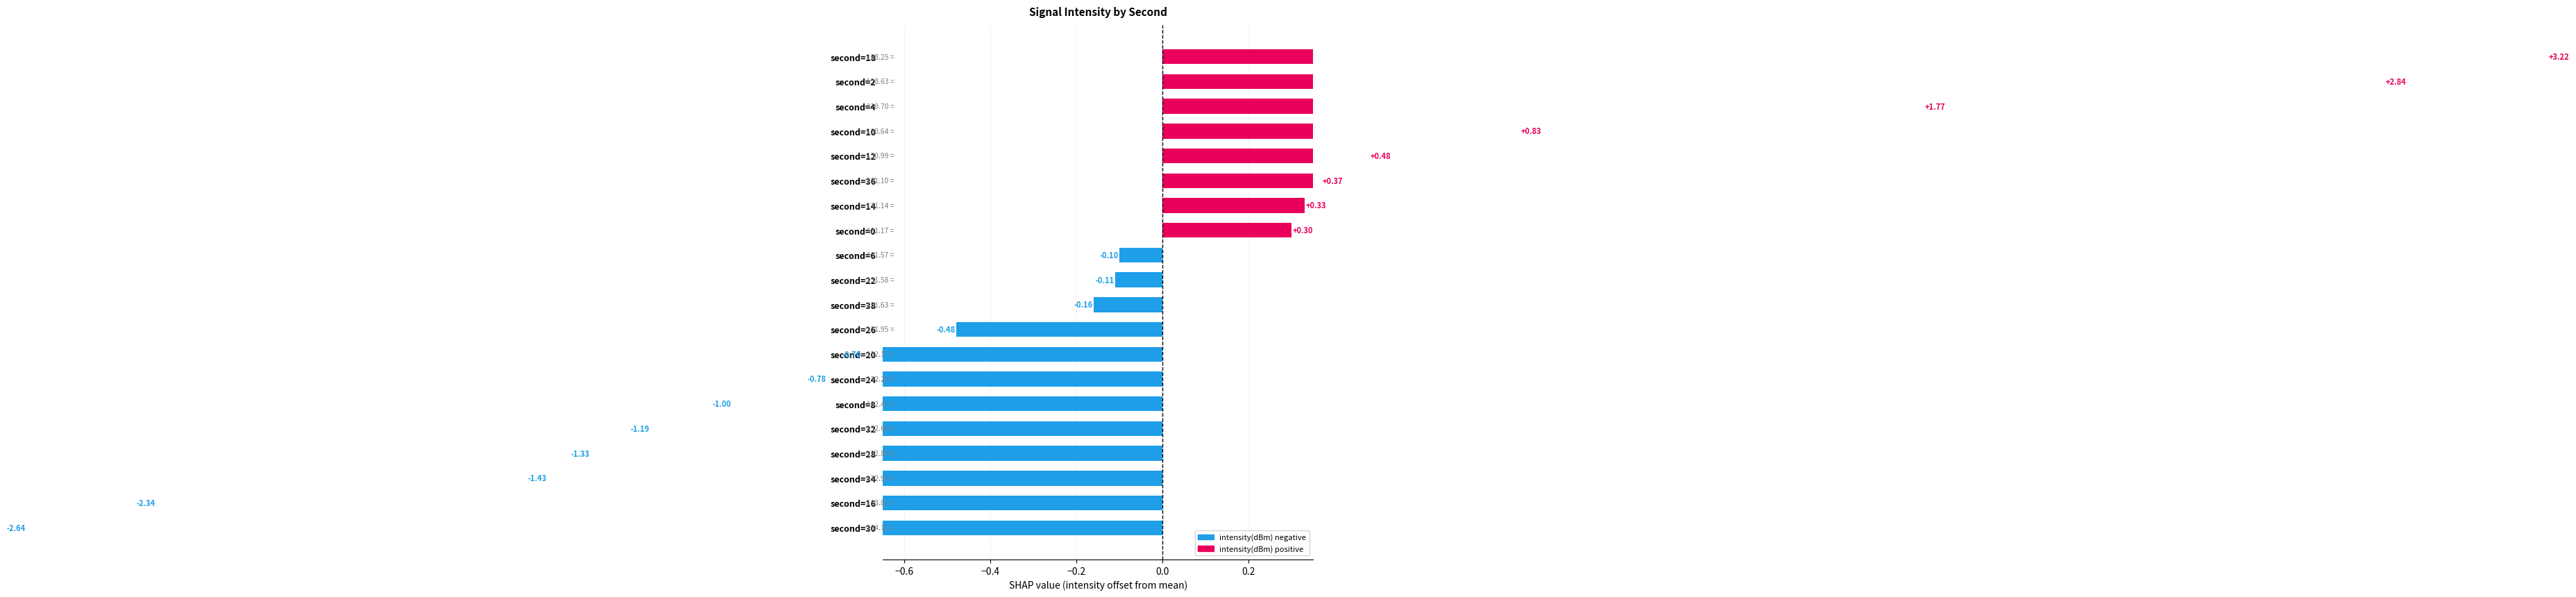

Count the number of data series in this chart.

1